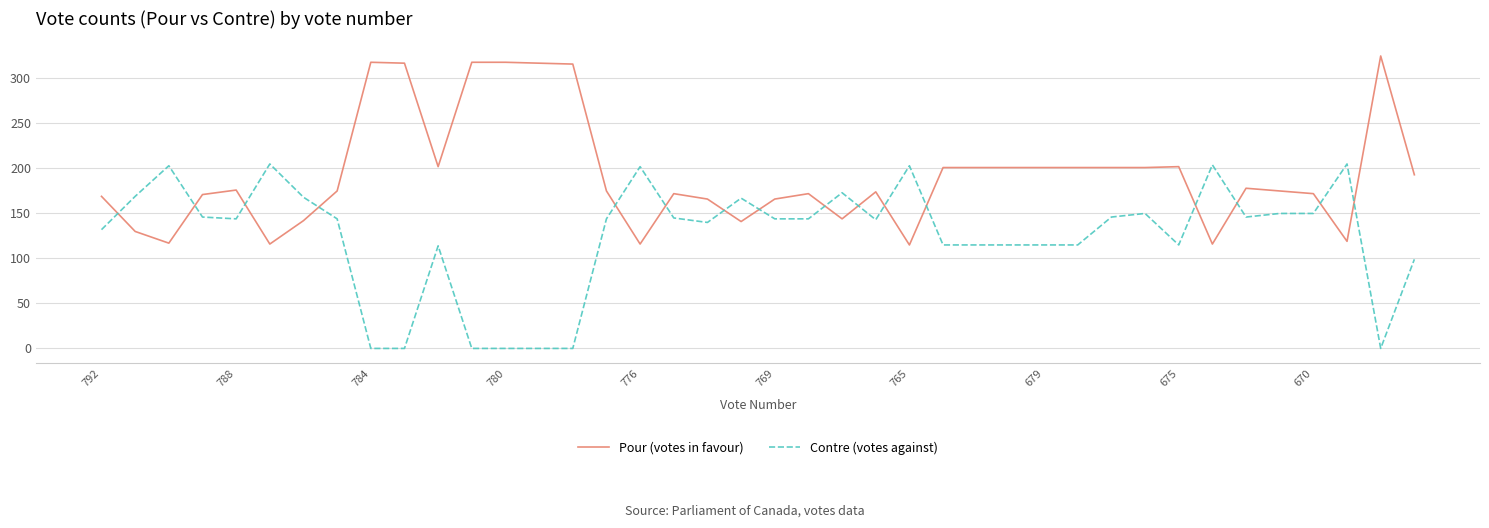

What is the maximum value for Pour (votes in favour)?

325